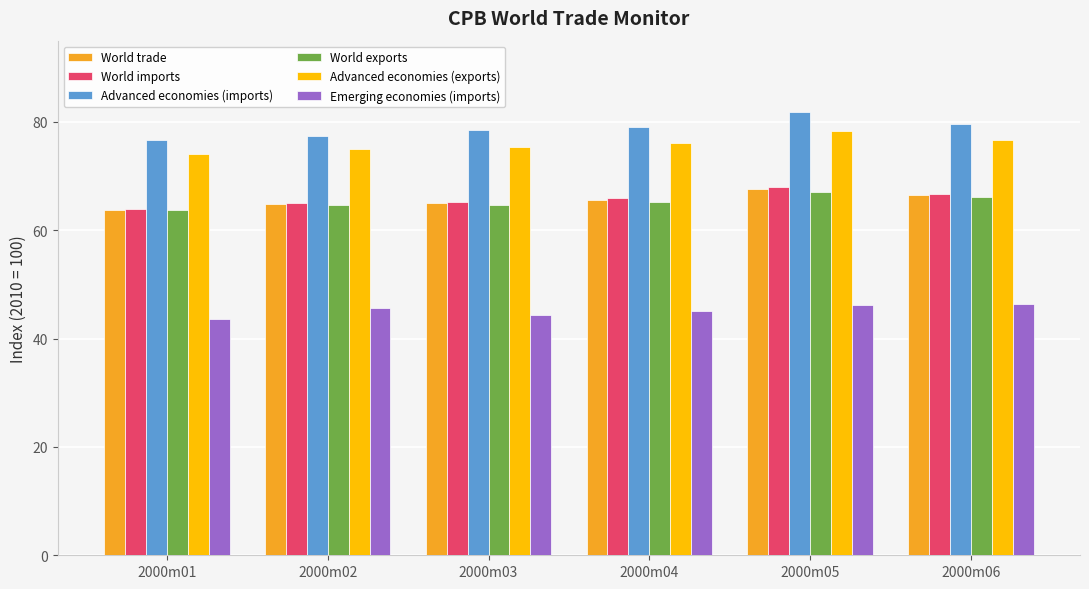

Are the bars grouped side by side (vs. stacked)?

Yes